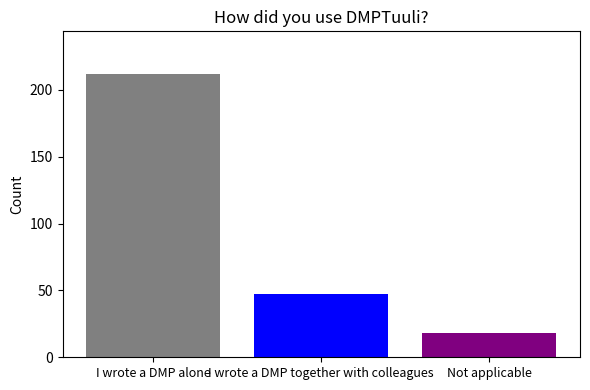

Reading right to left, what are all the values shown in this chart?

Not applicable=18	I wrote a DMP together with colleagues=47	I wrote a DMP alone=212